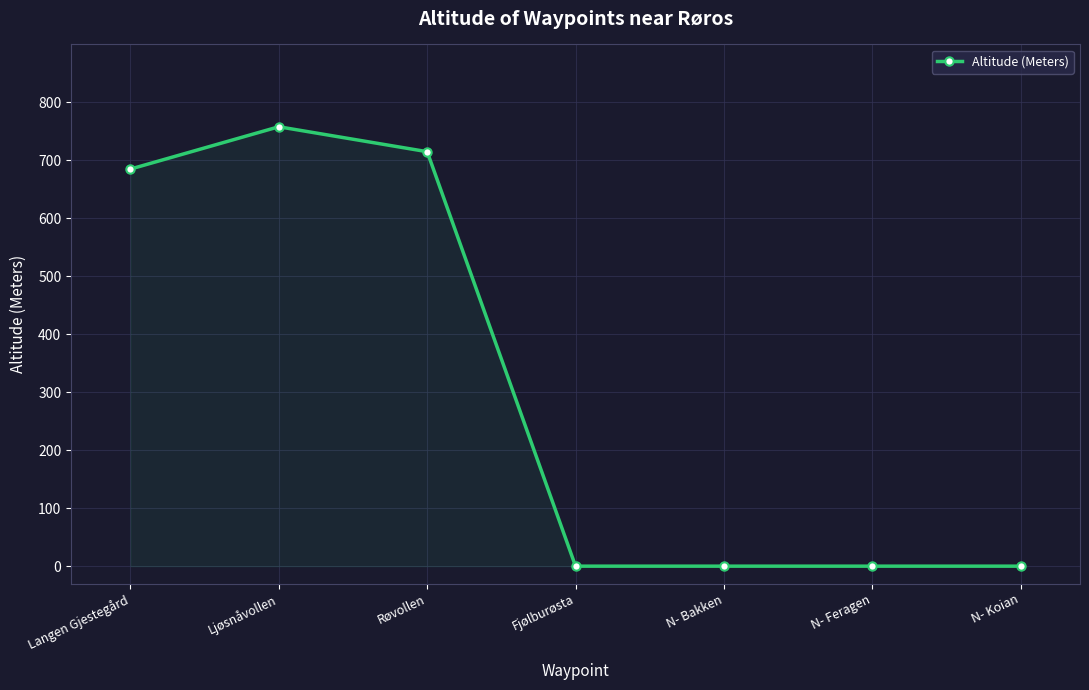

True or false: the data shows 0 at N- Bakken.

True